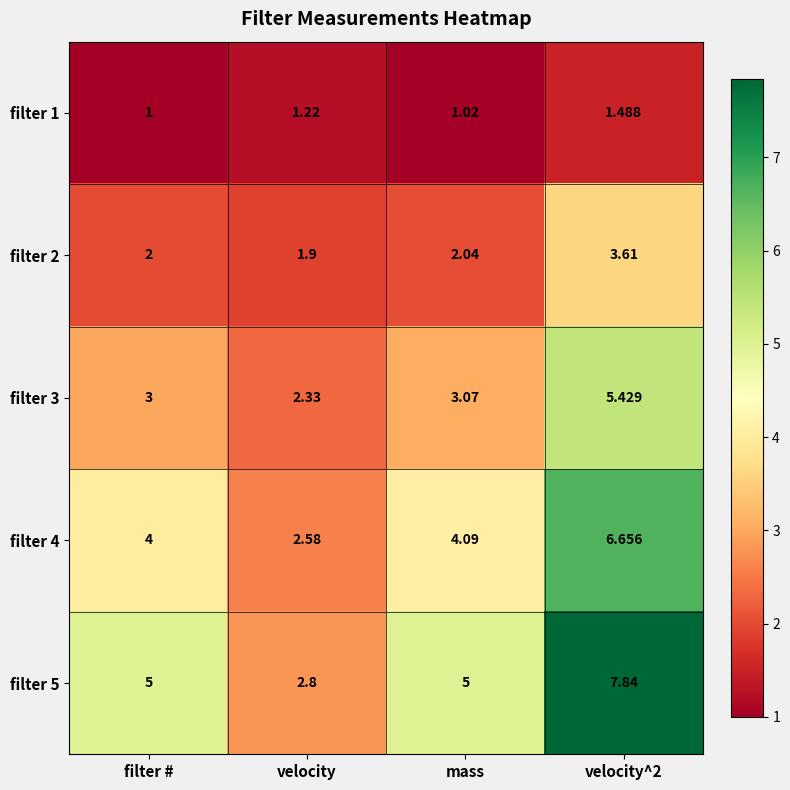

What is the total value across all series at mass?

15.2